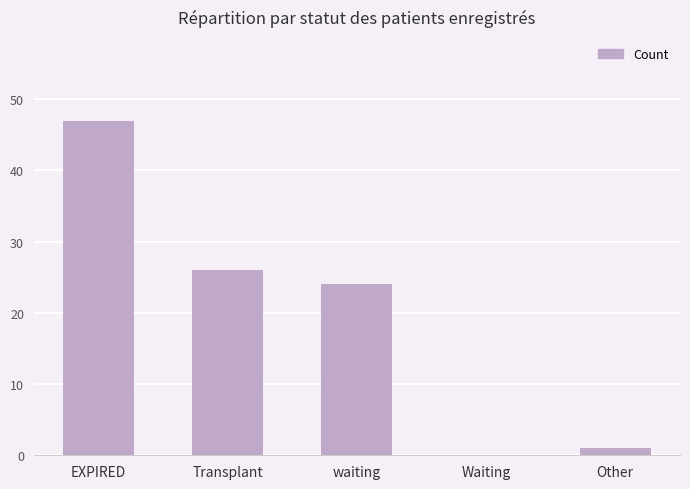

What is the sum of all values?

98